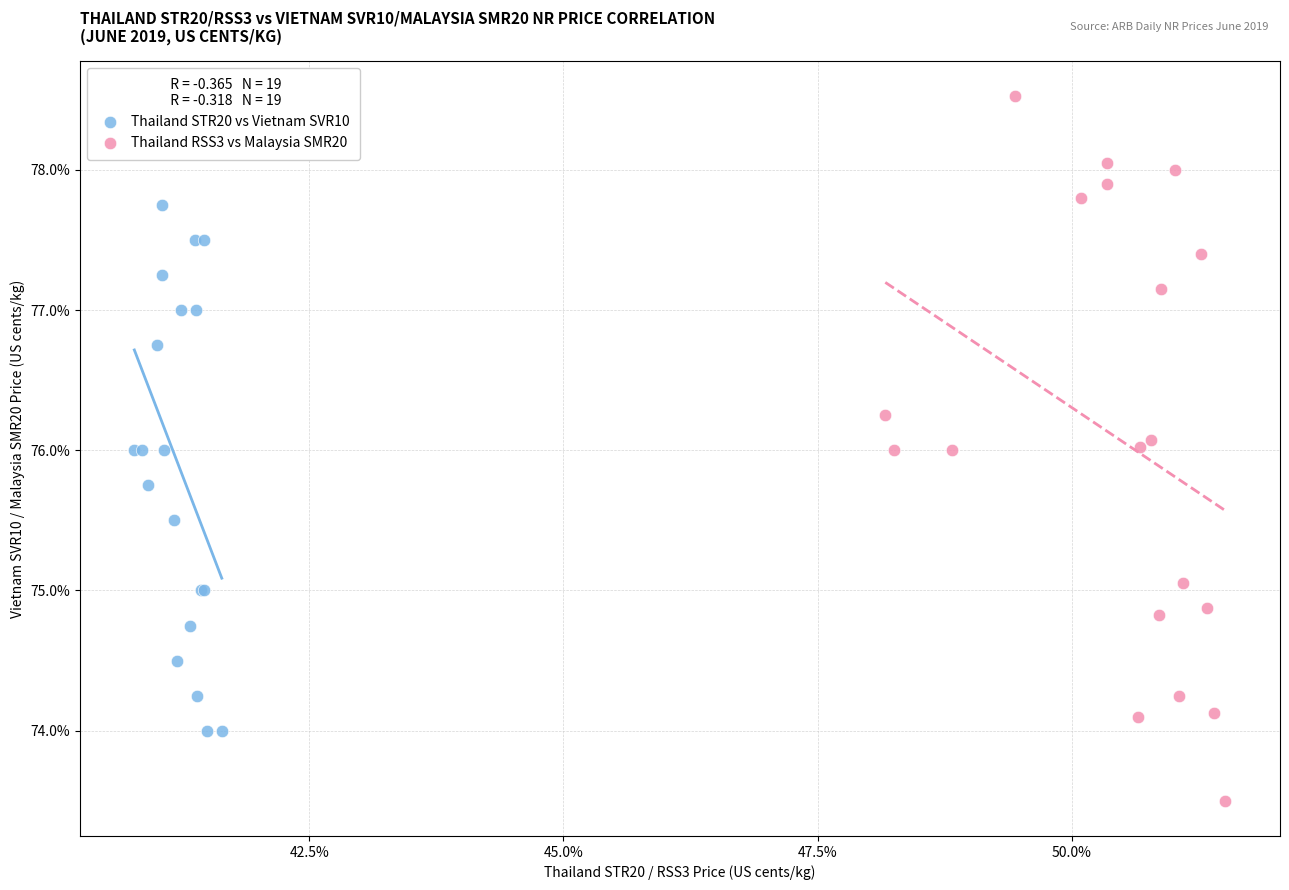

Which series has the largest Y range (max minus min)?

Thailand RSS3 vs Malaysia SMR20